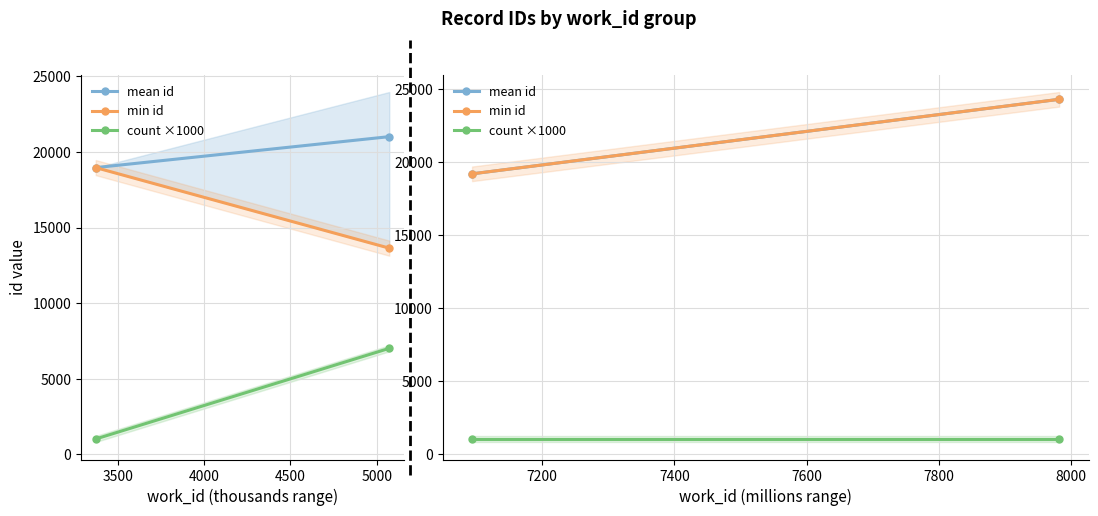

What is the approximate value of mean id at 3000?

19162